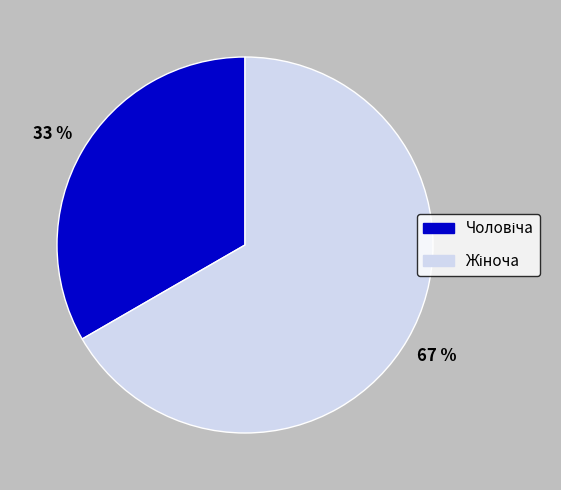

Is there a majority slice in this chart?

Yes